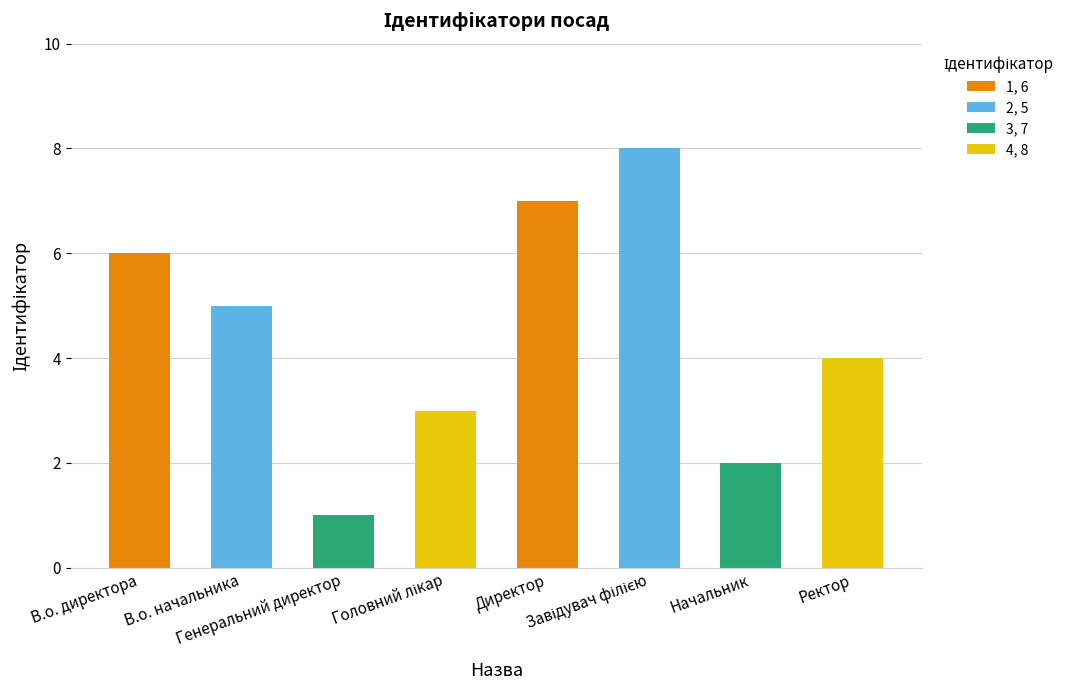

Are the bars grouped side by side (vs. stacked)?

No